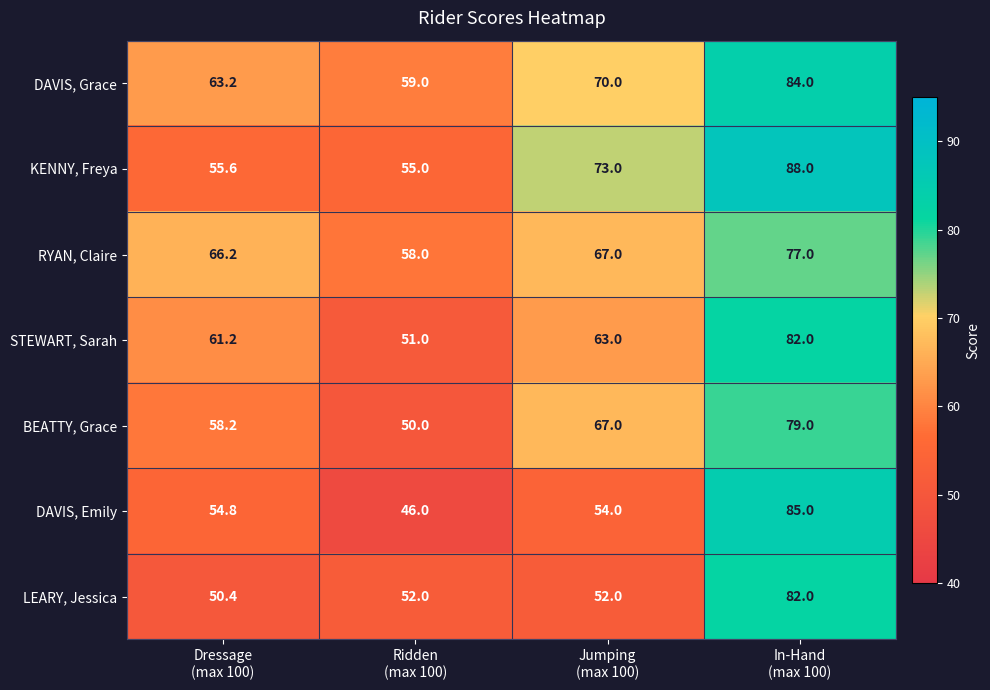

Which series has the largest total across all categories?

DAVIS, Grace